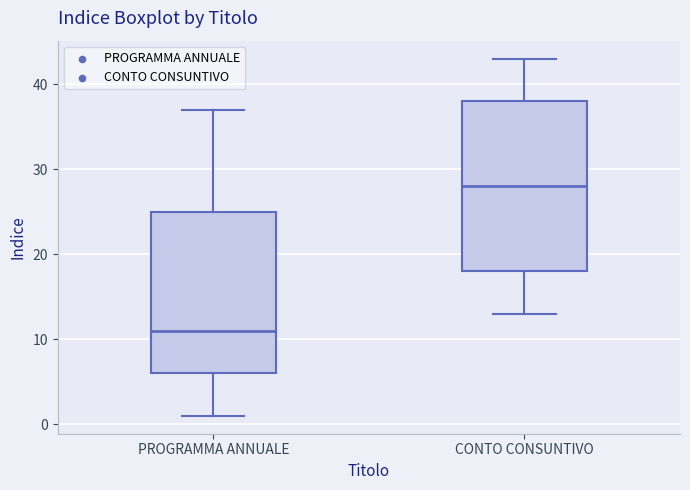

Where does the upper whisker of the box for PROGRAMMA ANNUALE end on the y-axis? The values are not printed on the chart, so give them approximately, as read against the axis.

37